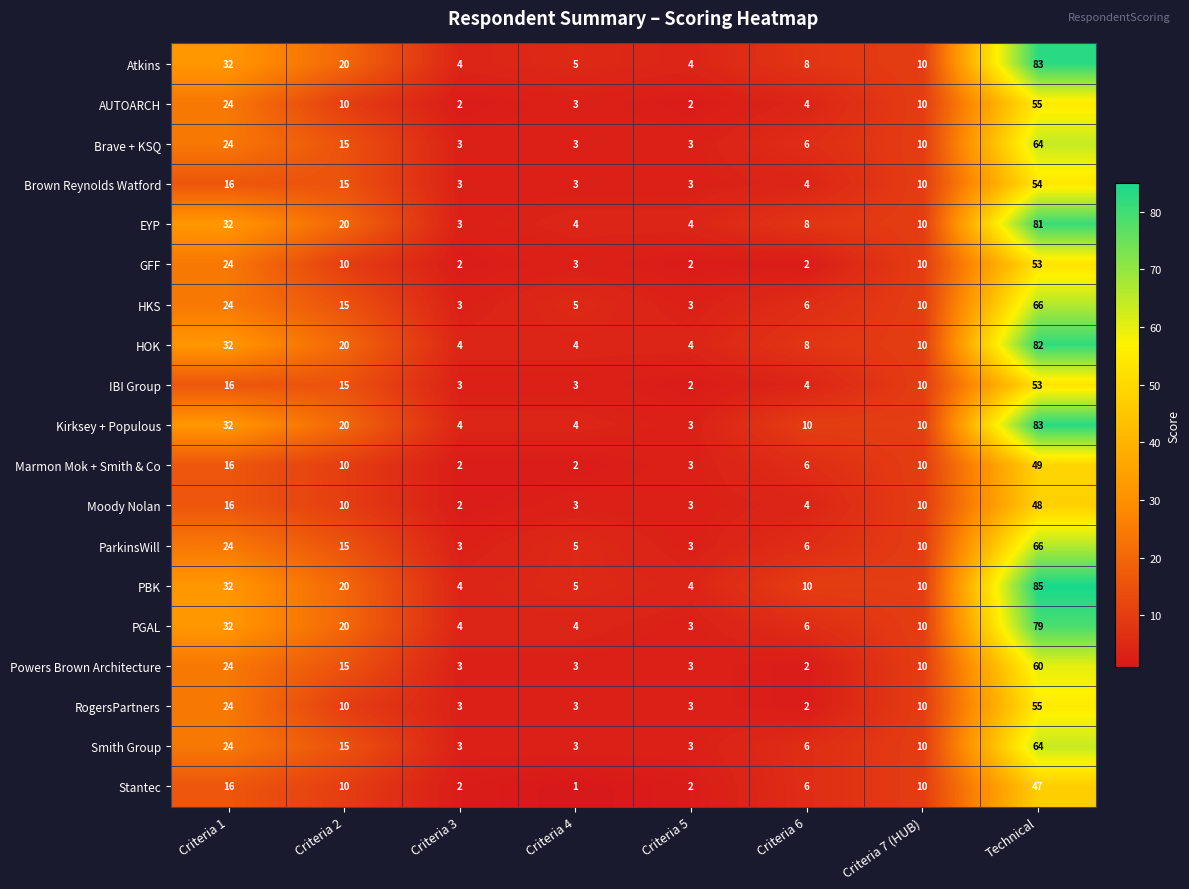

What is the spread (max minus min) of values at Criteria 2?

10